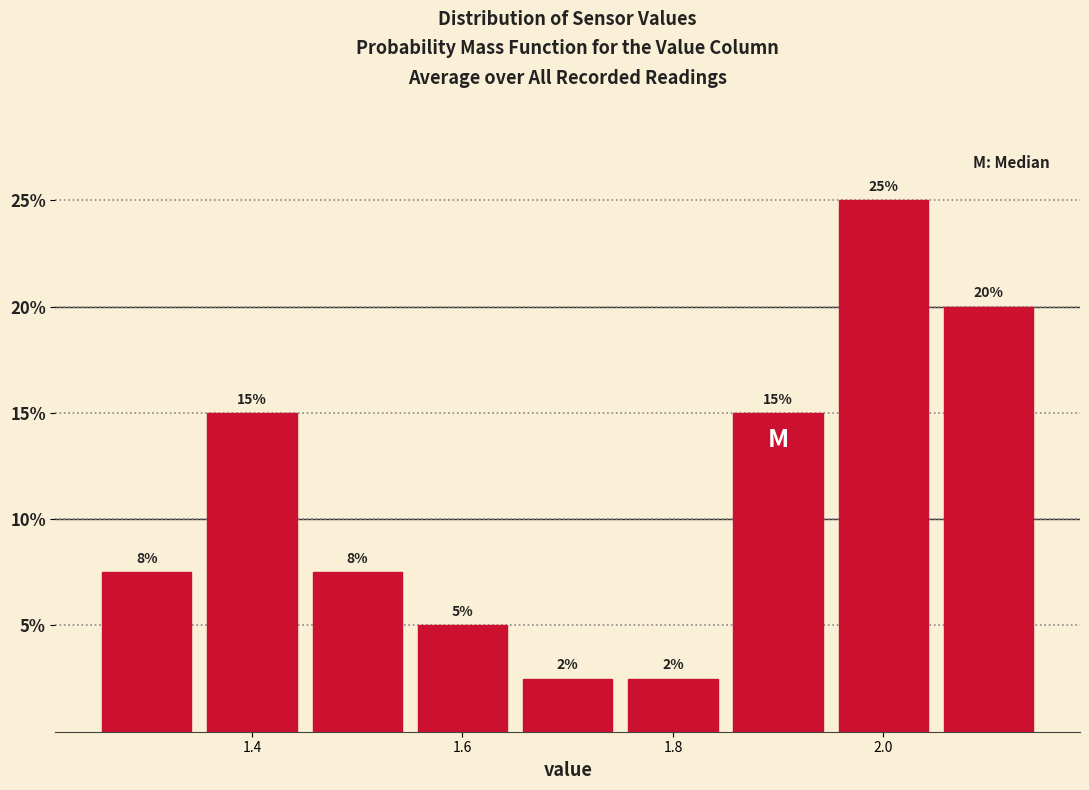

Over which range of the x-axis is the bar tallest?

1.95 to 2.05